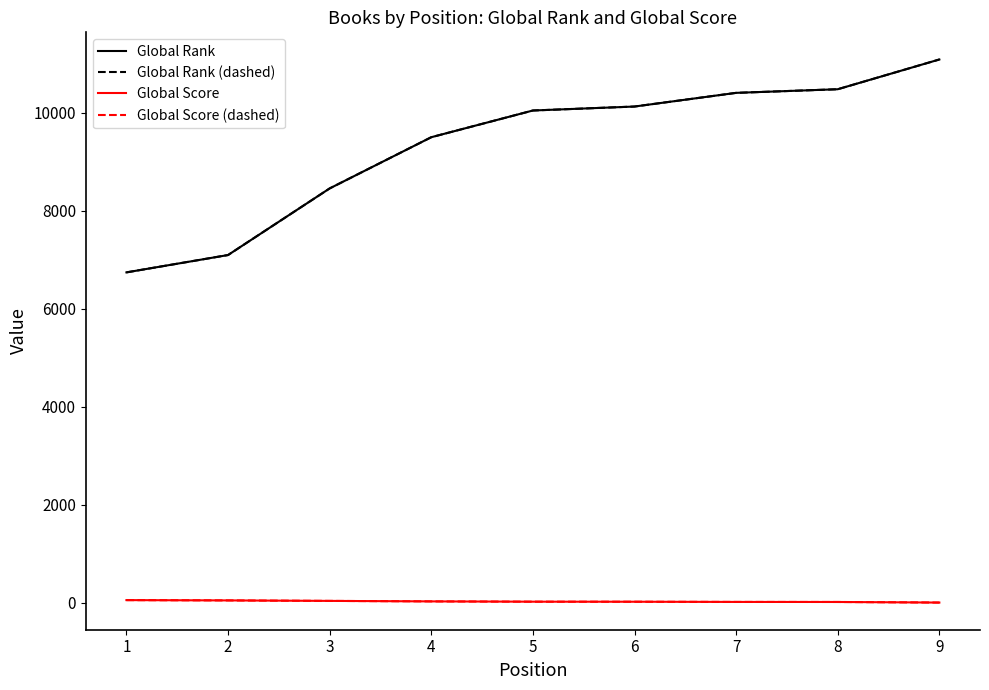

The value of Global Score at 7 is 21. True or false?

False